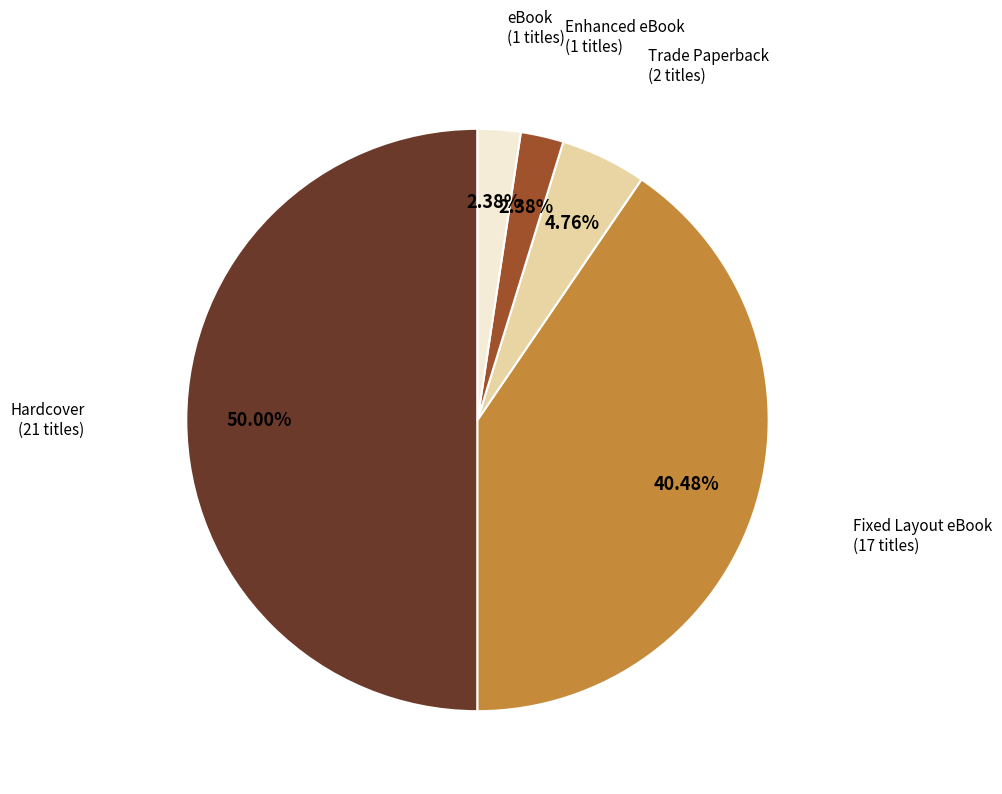

Which slice is the largest?

Hardcover